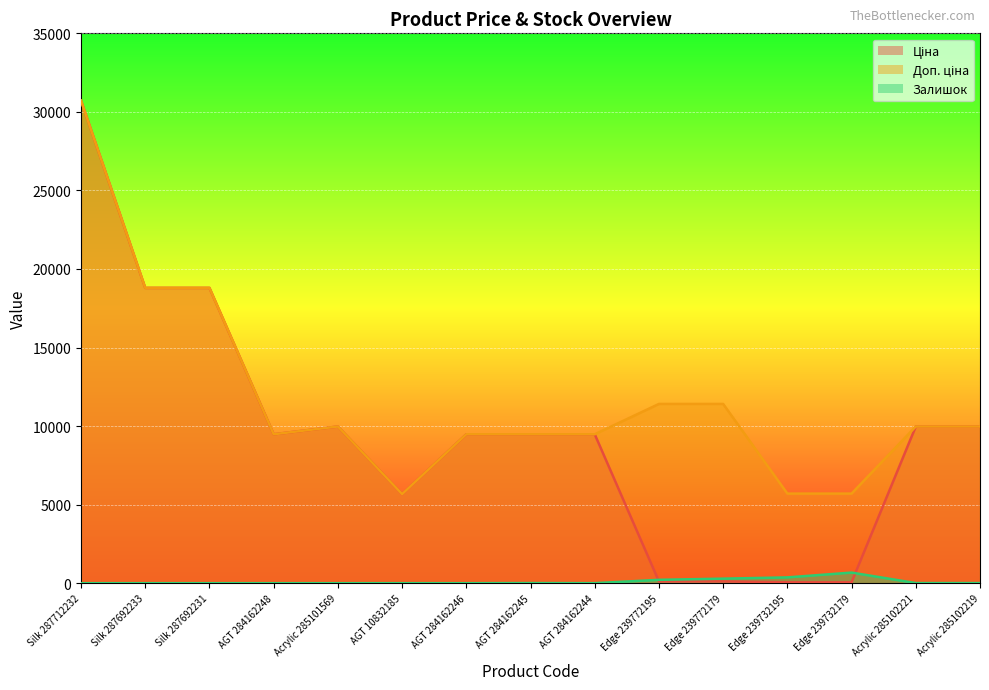

What is the difference between the Доп. ціна values at Silk 287692233 and AGT 10832185?

13123.0